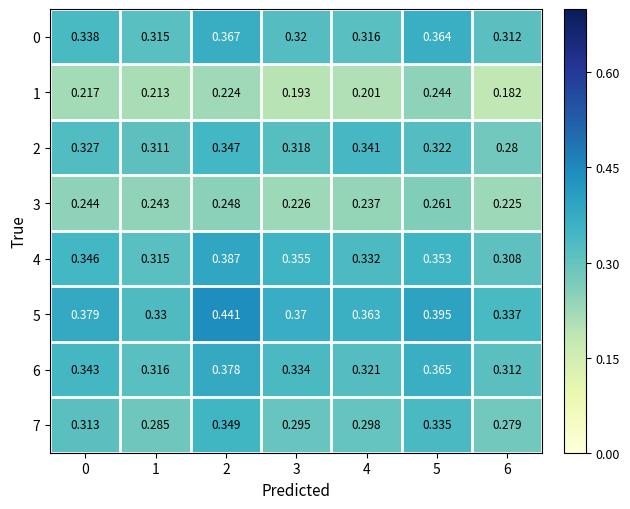

Is it true that 4 equals 0.3 at 4?

True